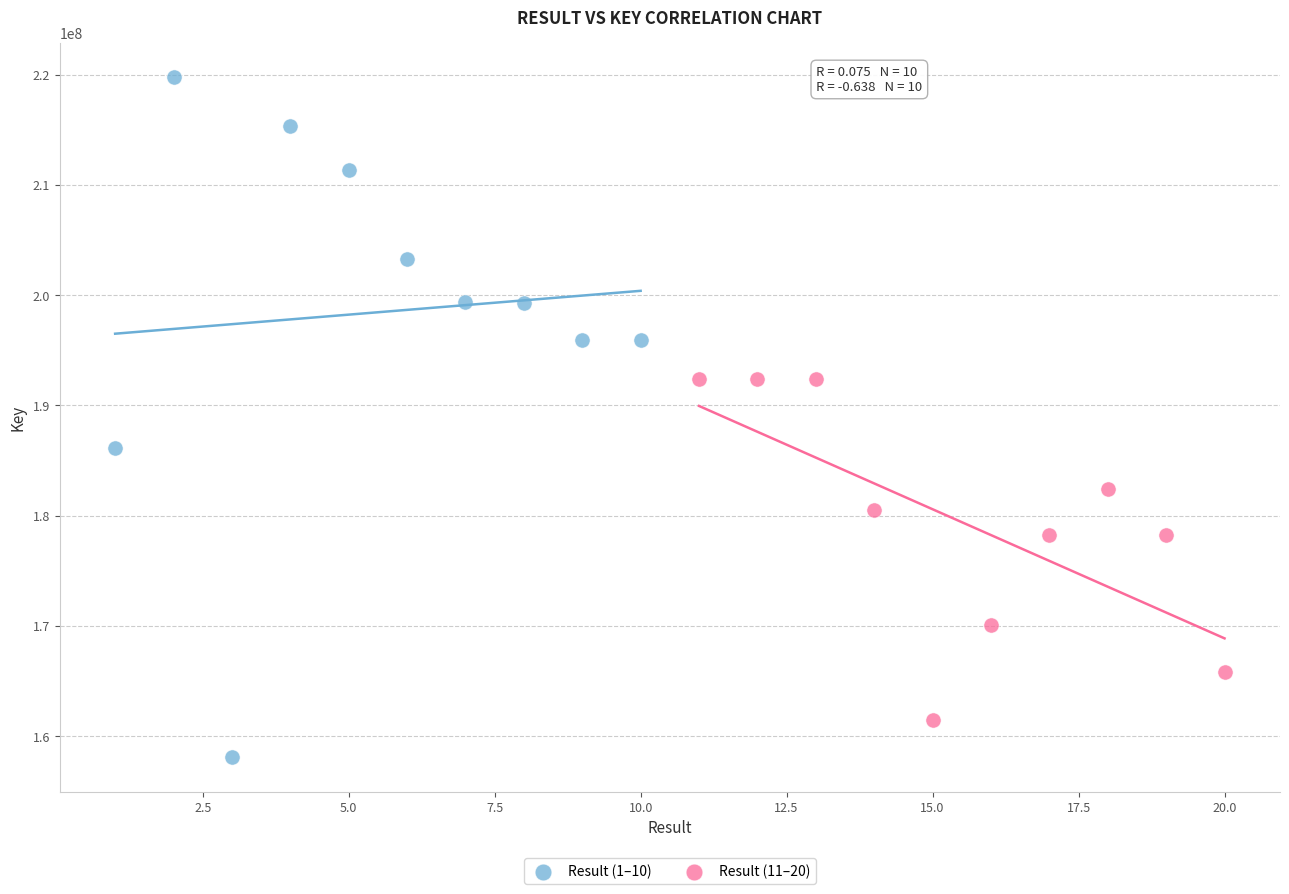

What are all the series names shown in the legend?

Result (1–10), Result (11–20)